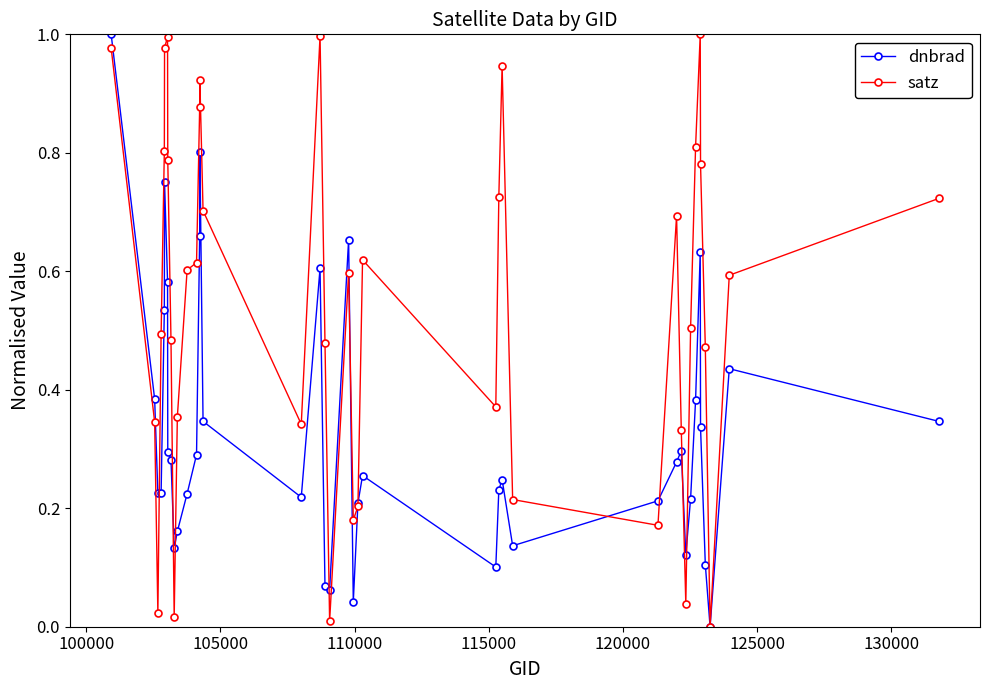

True or false: satz and dnbrad intersect in this chart.

True